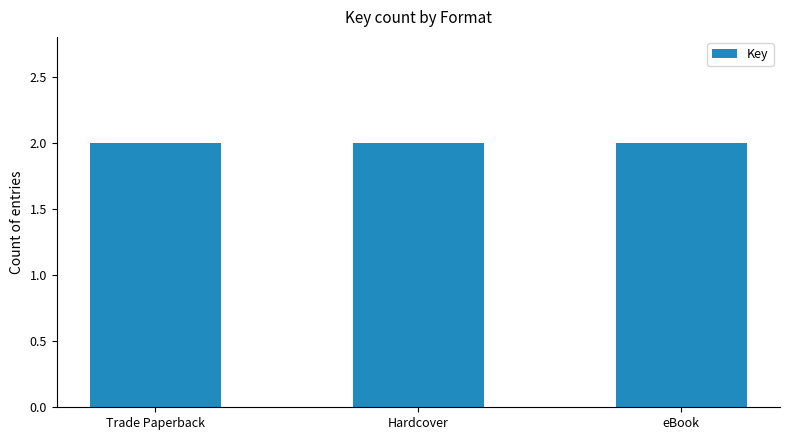

Approximately how many times larger is the value at eBook compared to 3?

1.0